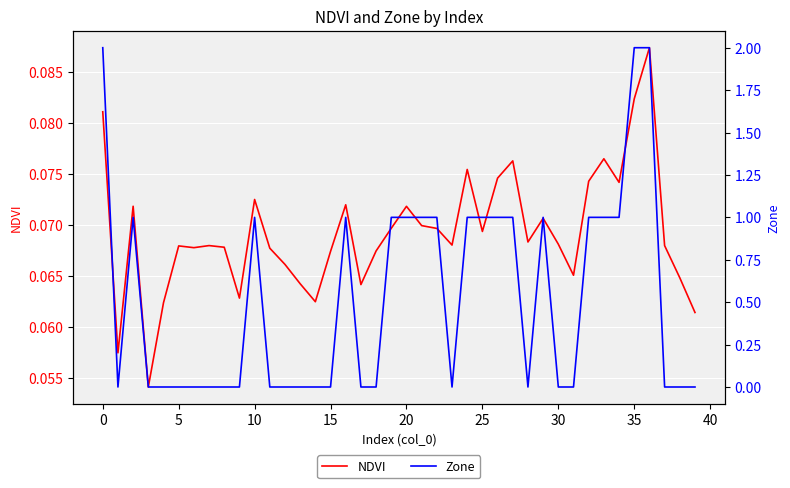

What are all the series names shown in the legend?

NDVI, Zone